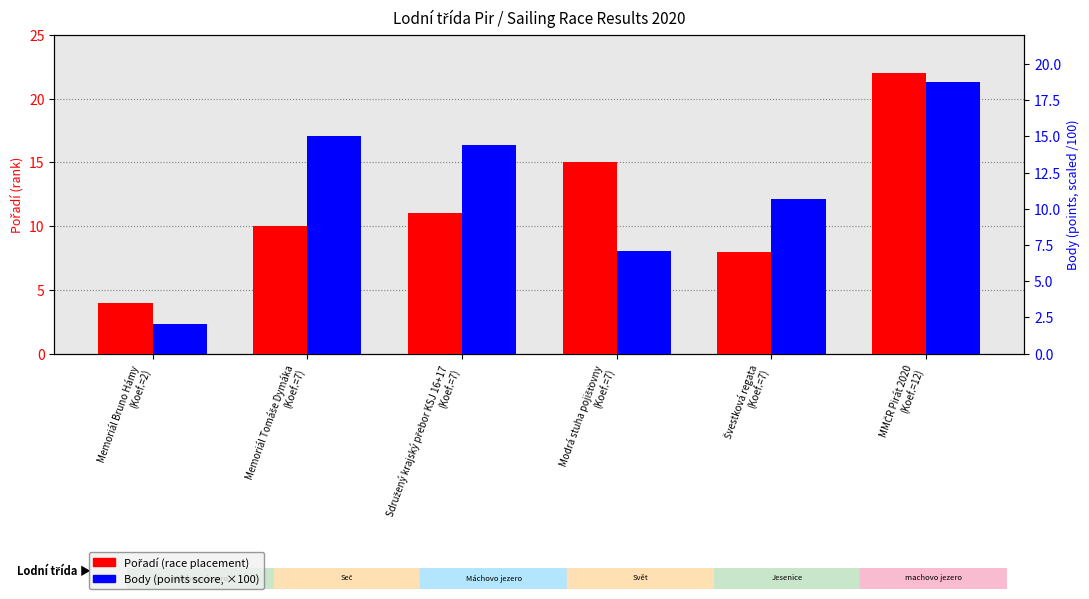

What is the spread (max minus min) of values at Memoriál Bruno Hámy
(Koef.=2)?

2.0